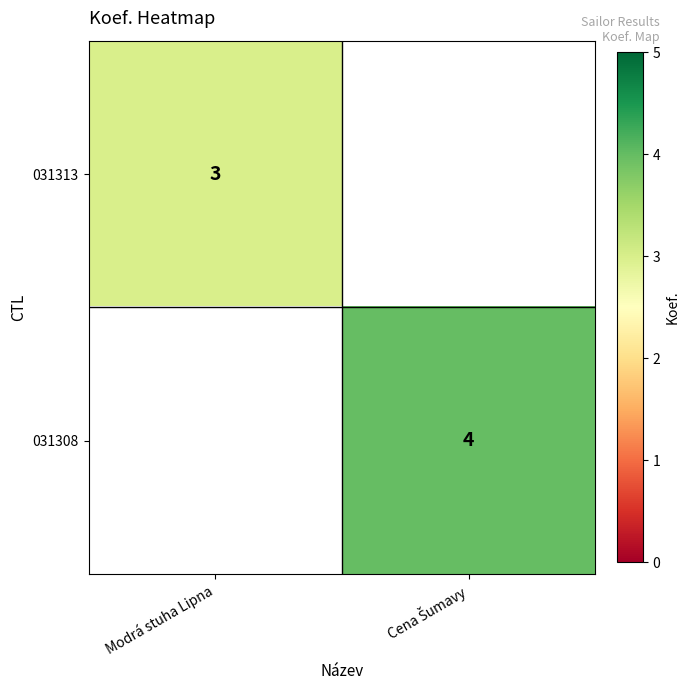

At how many categories does at least one series exceed 3?

1